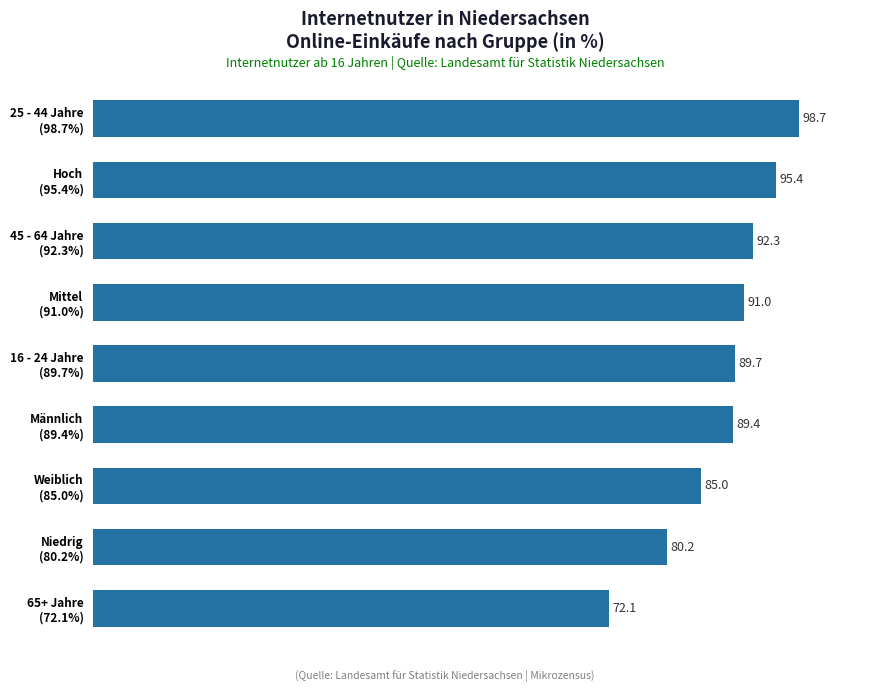

What is the sum of all values?

793.8